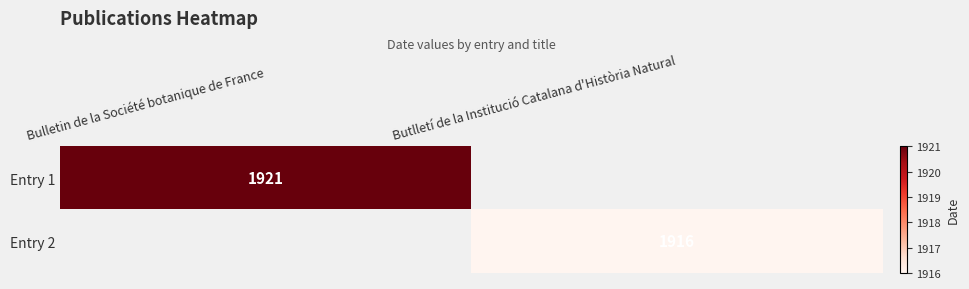

The Entry 2 series shows 1916 at Butlletí de la Institució Catalana d'Història Natural. True or false?

True